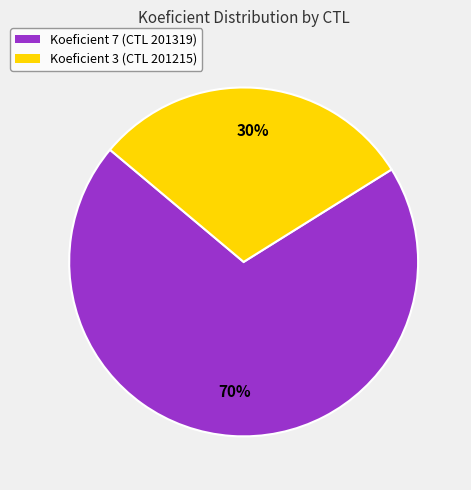

How many slices are in this pie chart?

2